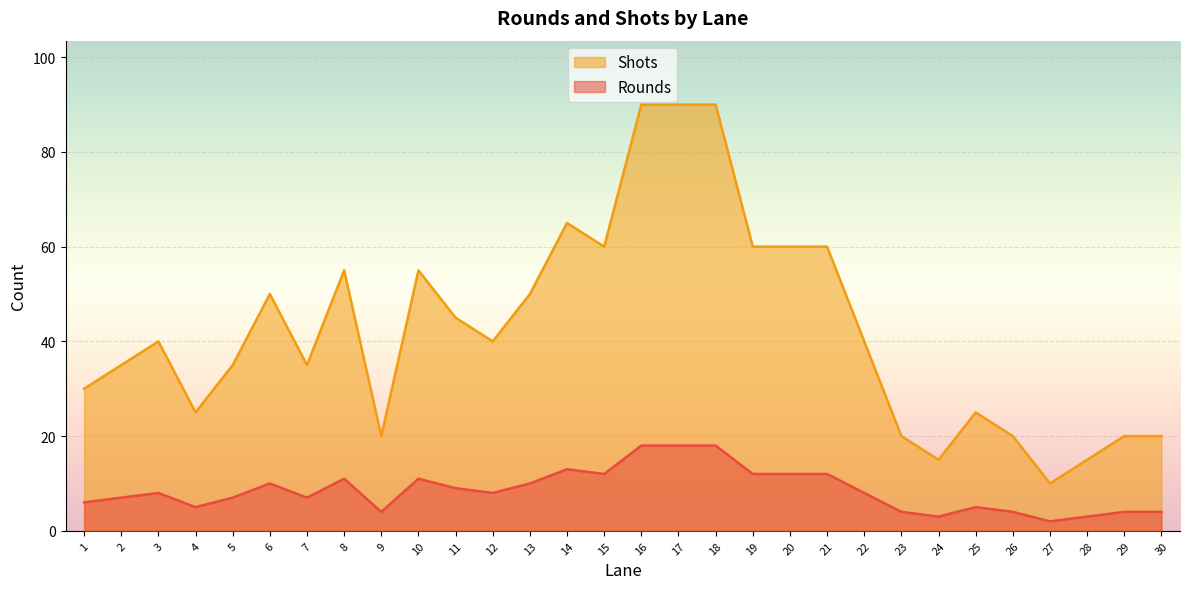

Between 10 and 30, which is larger?

10